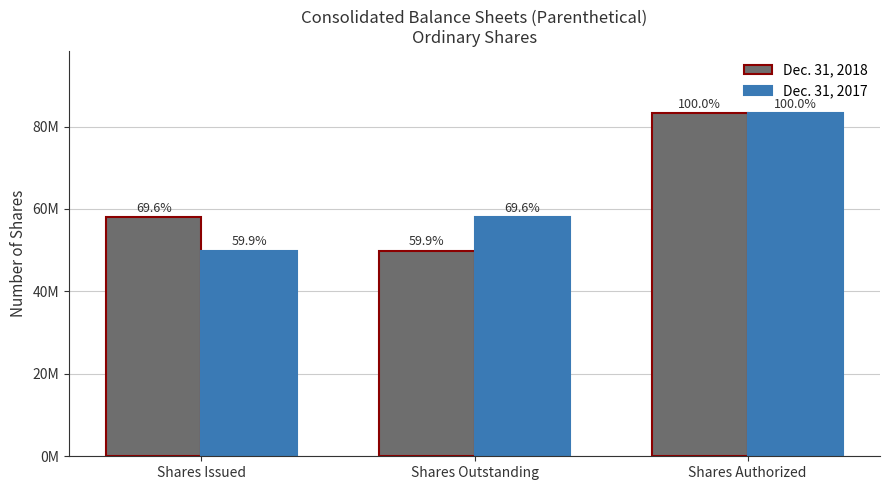

What is the sum of the Dec. 31, 2017 values at Shares Outstanding and Shares Issued?

107919537